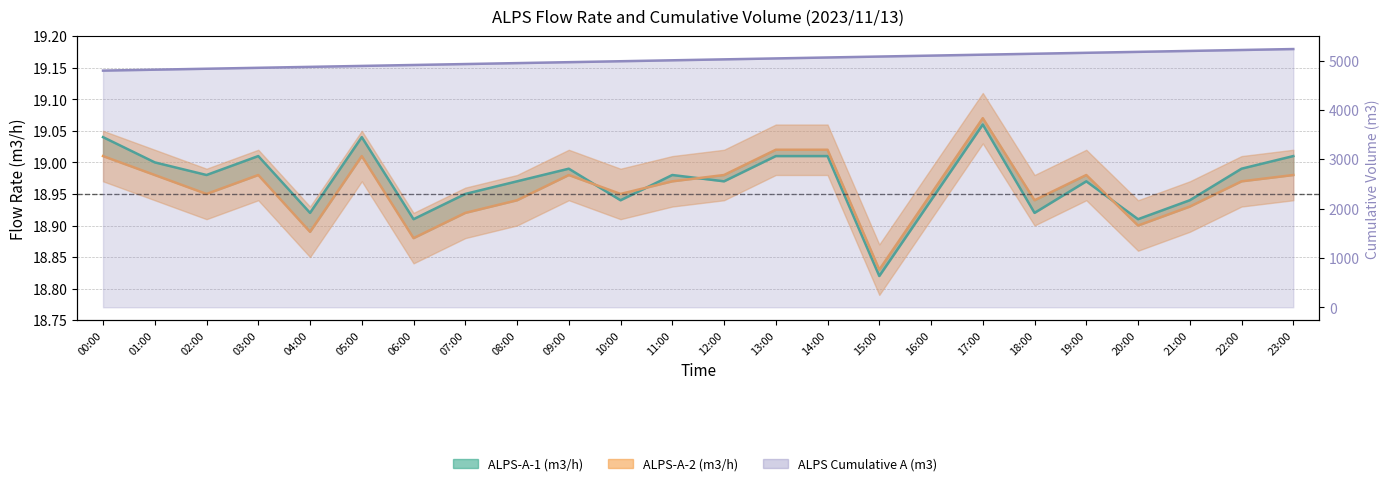

What is the minimum value shown in the chart?

18.8